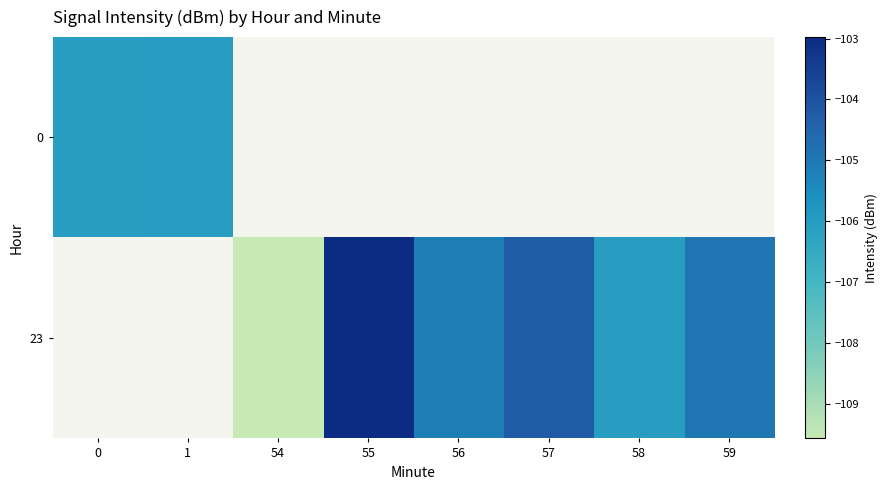

Is the value of 0 at 57 greater than the value of 23 at 54?

No